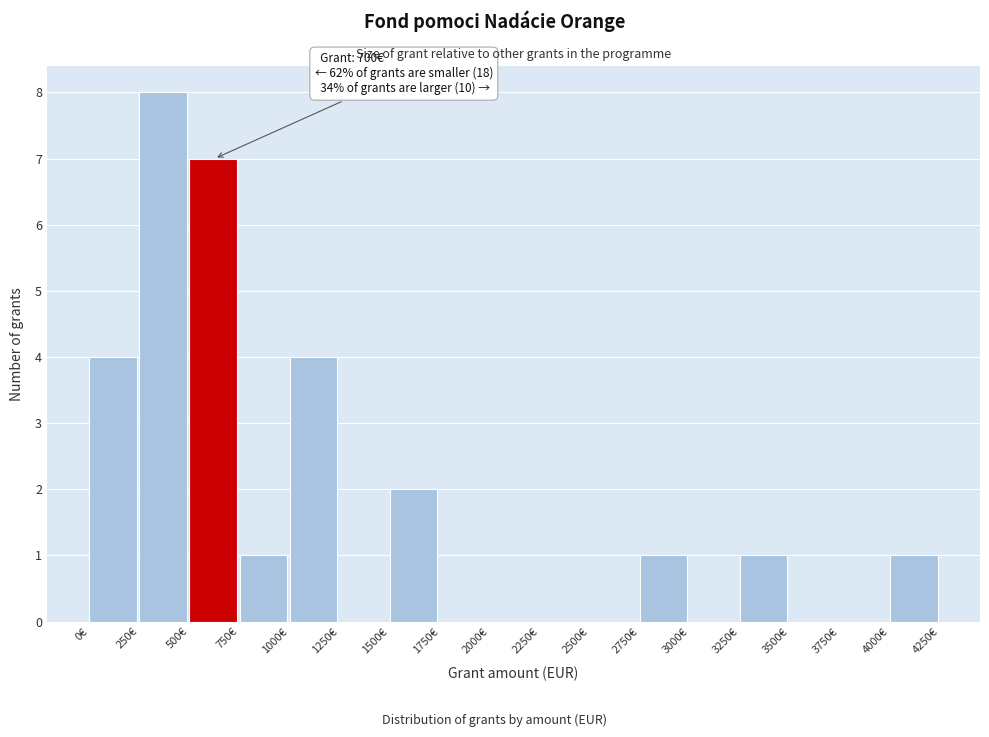

Which range on the x-axis has the tallest bar?

250 to 500